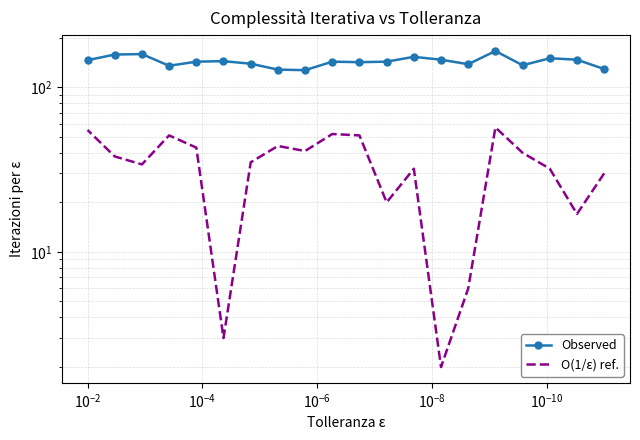

True or false: Observed and O(1/ε) ref. cross at least once.

False